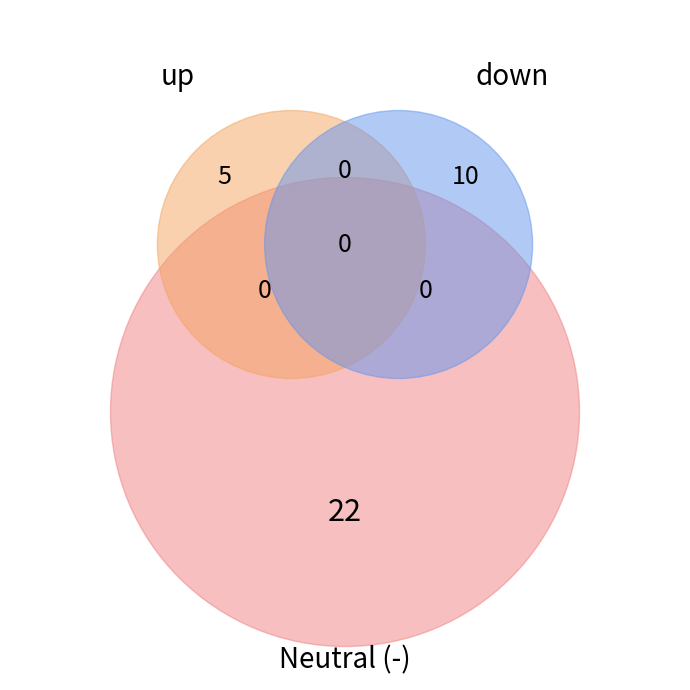

Between up and -, which is larger?

-